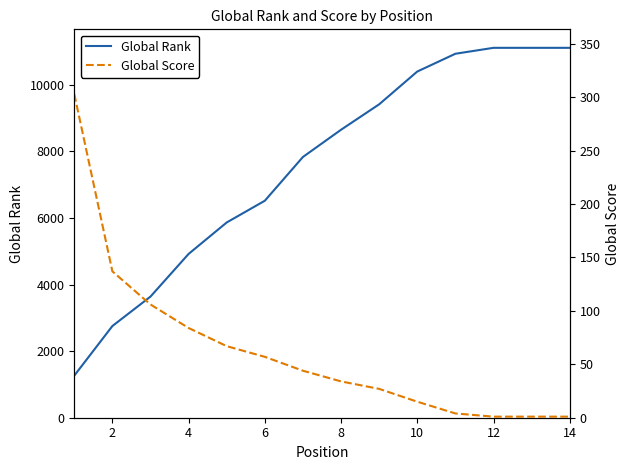

Reading right to left, list all the values displayed in this chart.

Global Rank: 11114	11114	11114	10936	10402	9417	8653	7835	6520	5867	4922	3640	2755	1265
Global Score: 1	1	1	4	15	27	34	44	57	67	84	106	137	303